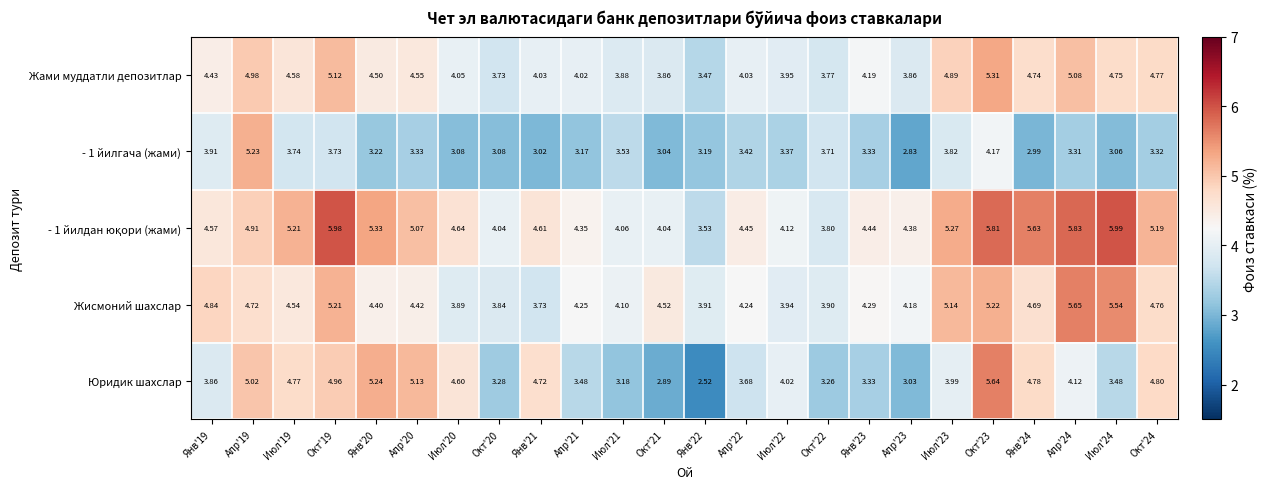

Which series has the largest range (max minus min)?

Юридик шахслар